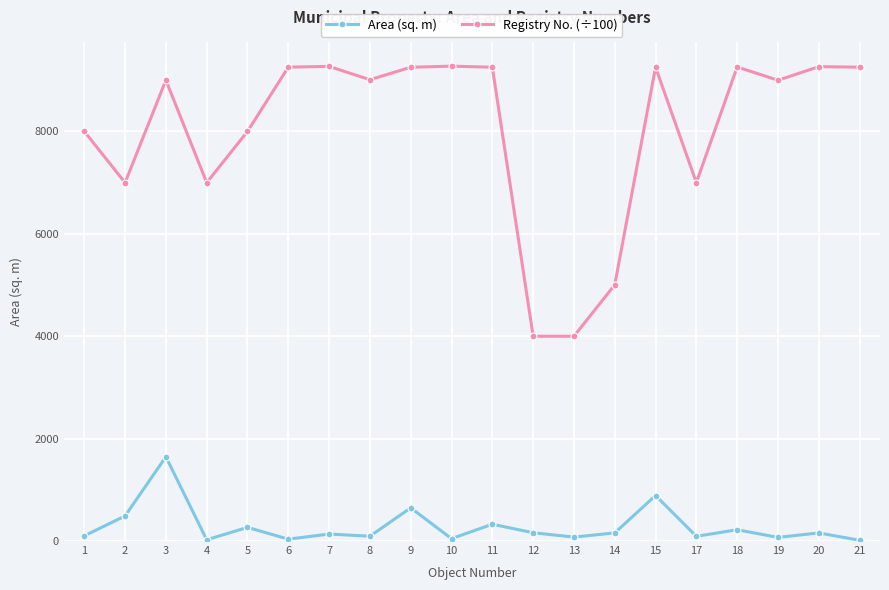

What is the difference between the second highest and minimum values in the Registry No. (÷100) series?

5270.6